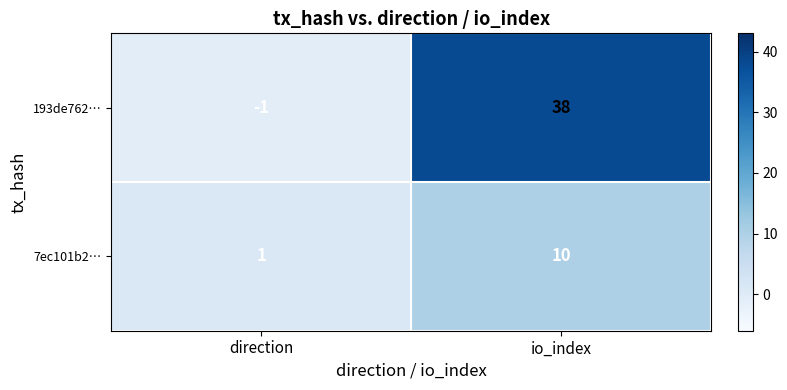

Is it true that 193de762… equals 0 at direction?

False